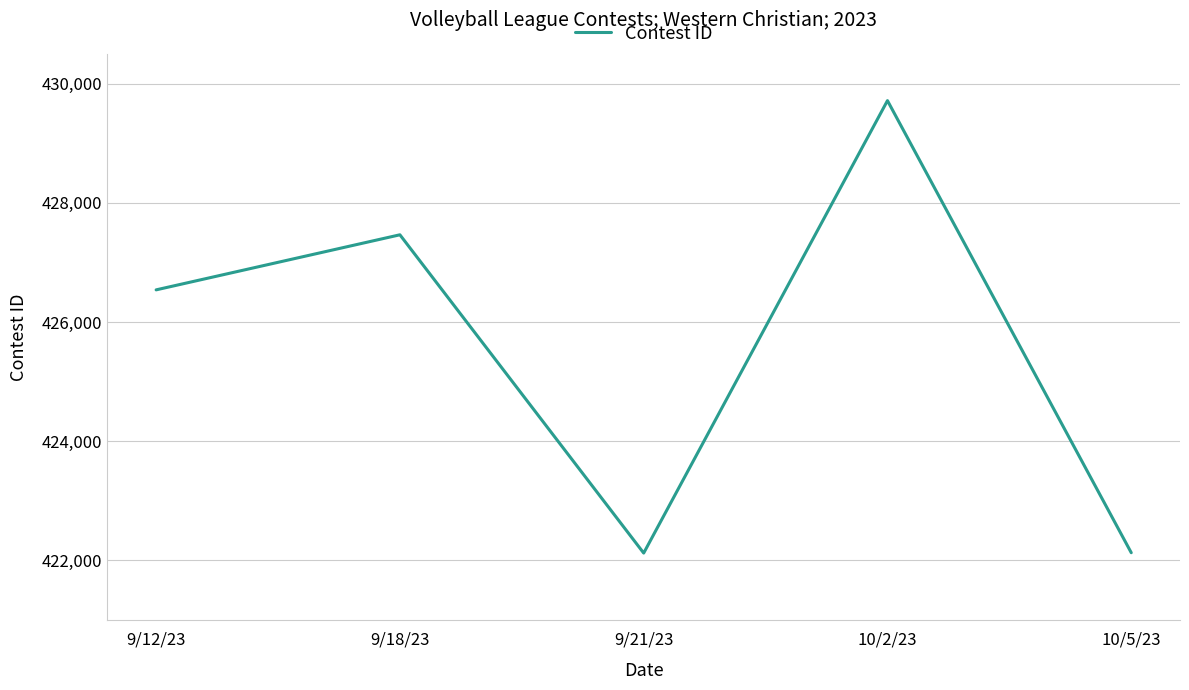

True or false: the data shows 422123 at 9/21/23.

True